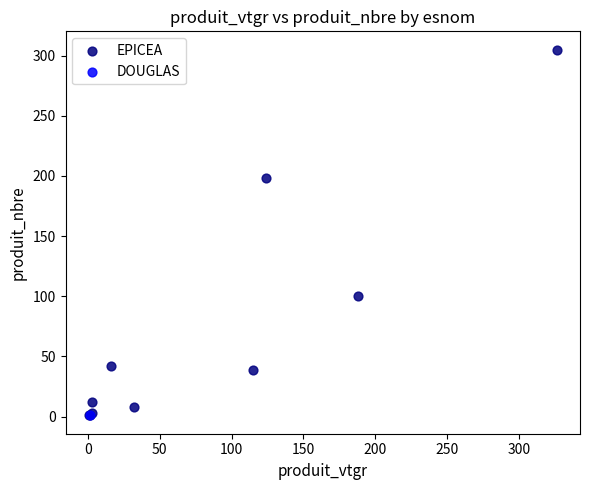

What are all the series names shown in the legend?

EPICEA, DOUGLAS